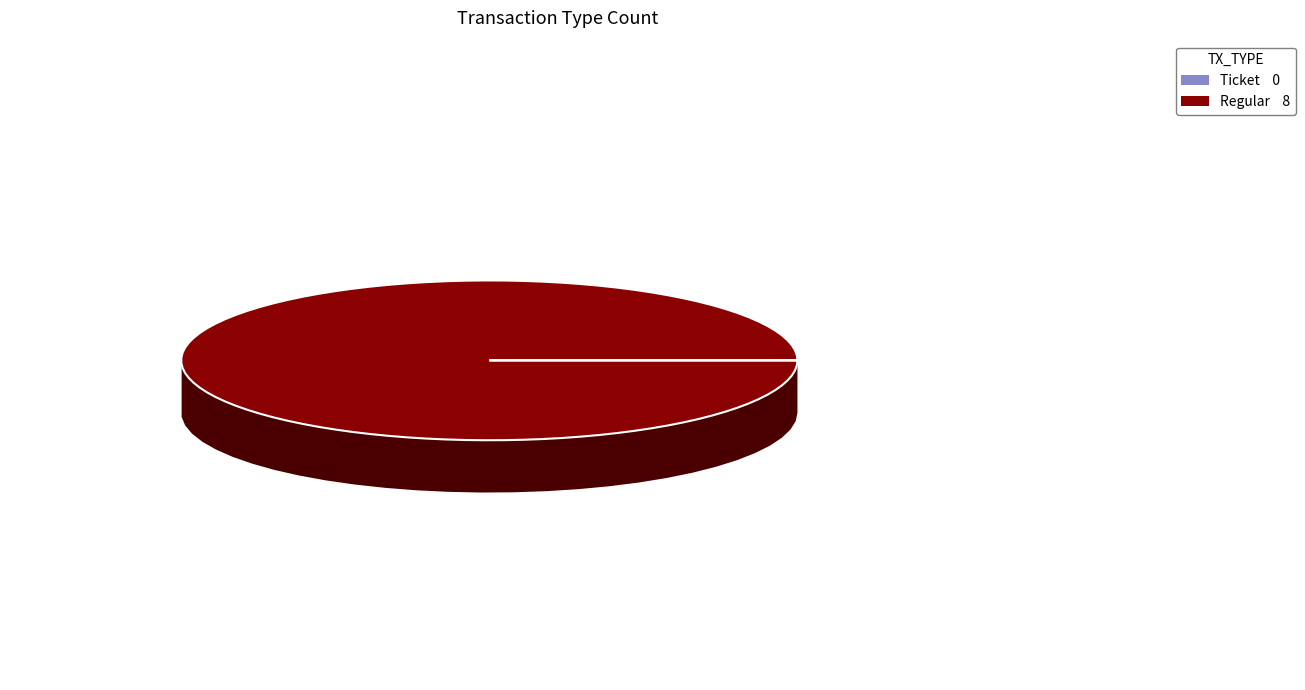

Is it true that Regular is 99% of the pie?

False